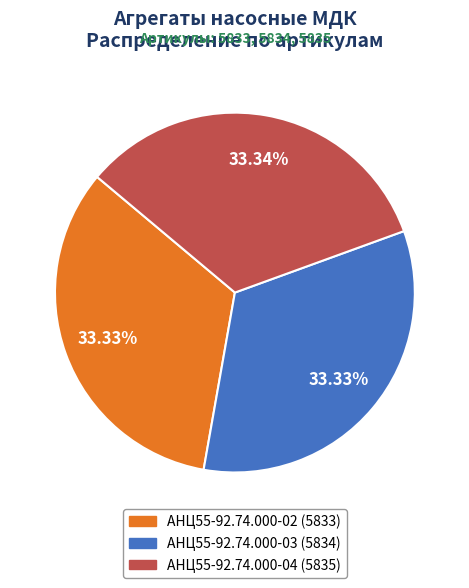

Is it true that АНЦ55-92.74.000-03 is 33% of the pie?

True